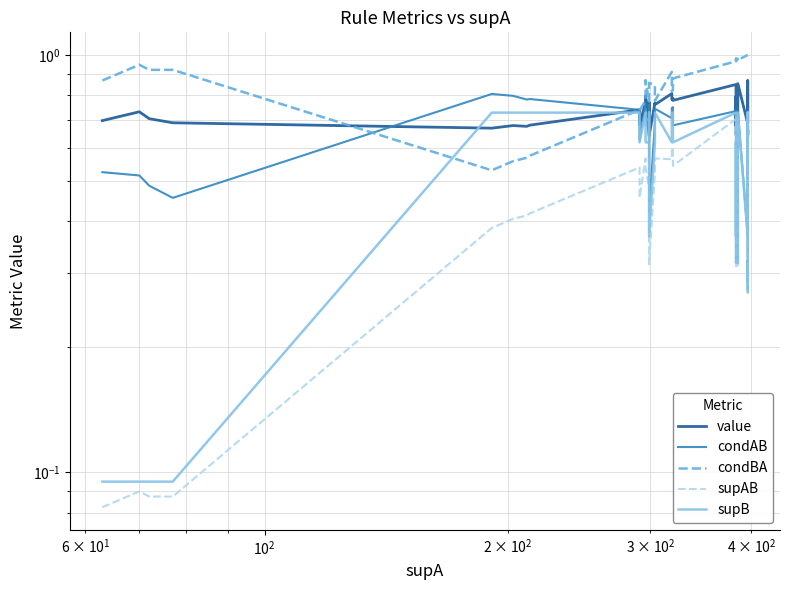

True or false: supB and supAB intersect in this chart.

False